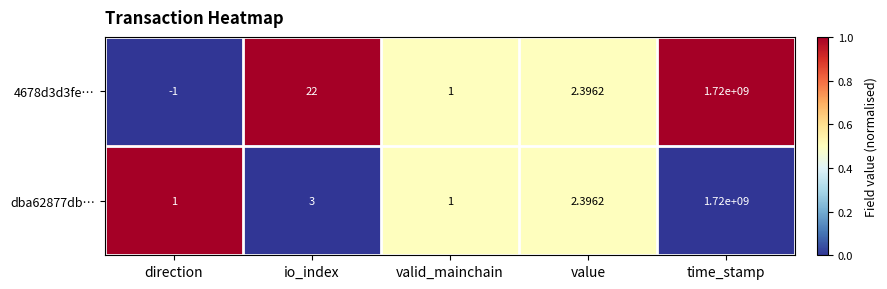

Rank the series at io_index from highest to lowest value.

4678d3d3fe…, dba62877db…